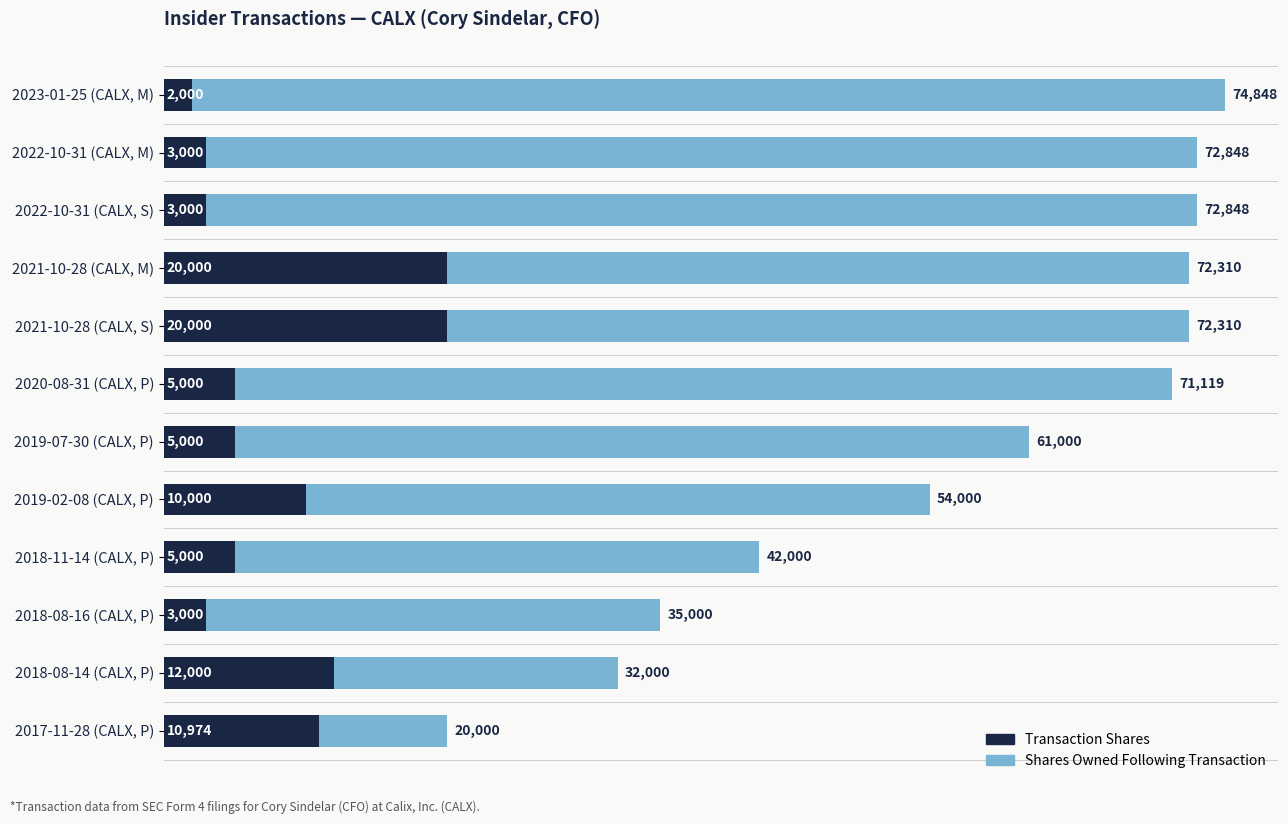

What is the minimum value shown in the chart?

2000